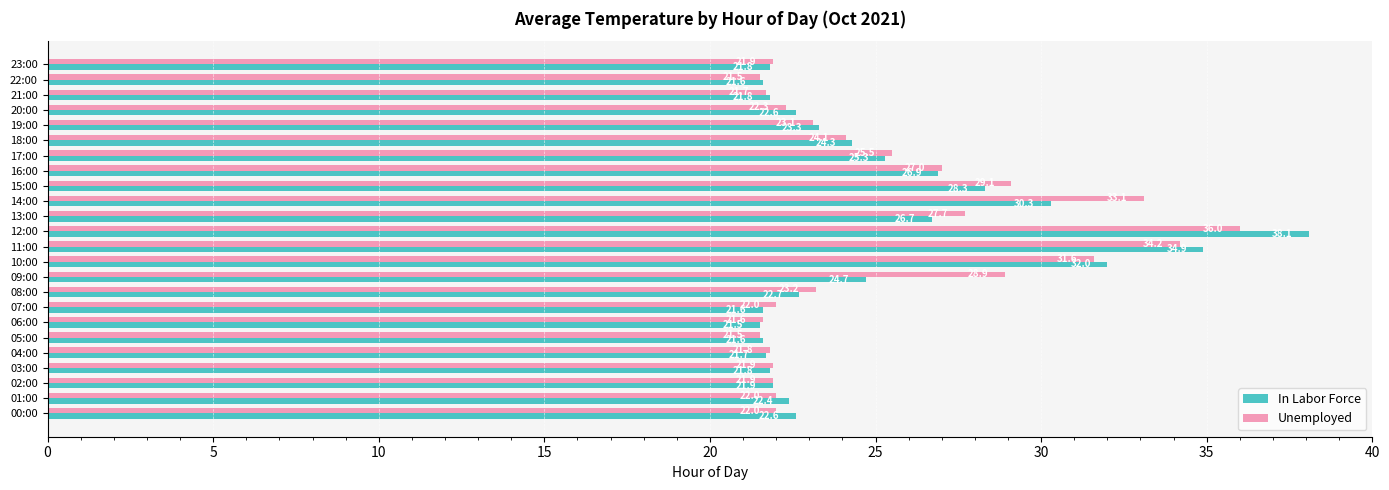

The value of Unemployed at 03:00 is 21.9. True or false?

True